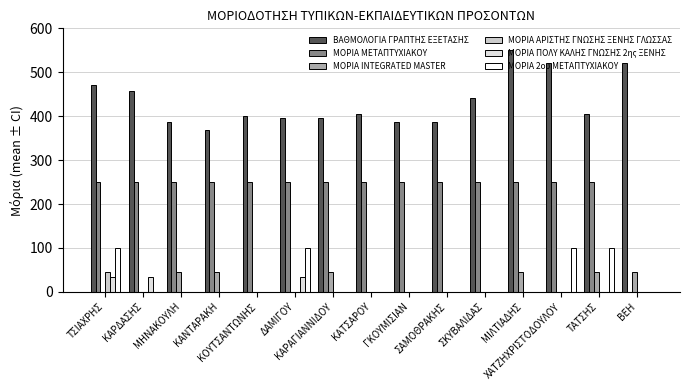

What are all the series names shown in the legend?

ΒΑΘΜΟΛΟΓΙΑ ΓΡΑΠΤΗΣ ΕΞΕΤΑΣΗΣ, ΜΟΡΙΑ ΜΕΤΑΠΤΥΧΙΑΚΟΥ, ΜΟΡΙΑ INTEGRATED MASTER, ΜΟΡΙΑ ΑΡΙΣΤΗΣ ΓΝΩΣΗΣ ΞΕΝΗΣ ΓΛΩΣΣΑΣ, ΜΟΡΙΑ ΠΟΛΥ ΚΑΛΗΣ ΓΝΩΣΗΣ 2ης ΞΕΝΗΣ, ΜΟΡΙΑ 2ου ΜΕΤΑΠΤΥΧΙΑΚΟΥ